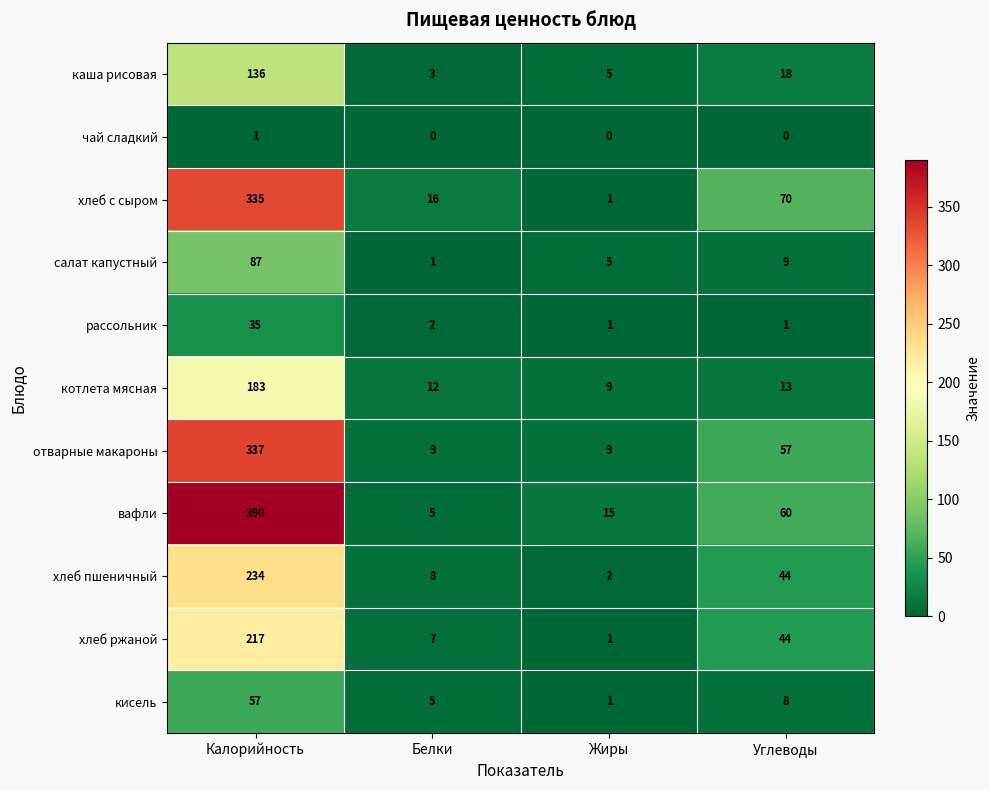

The value of кисель at Калорийность is 75. True or false?

False